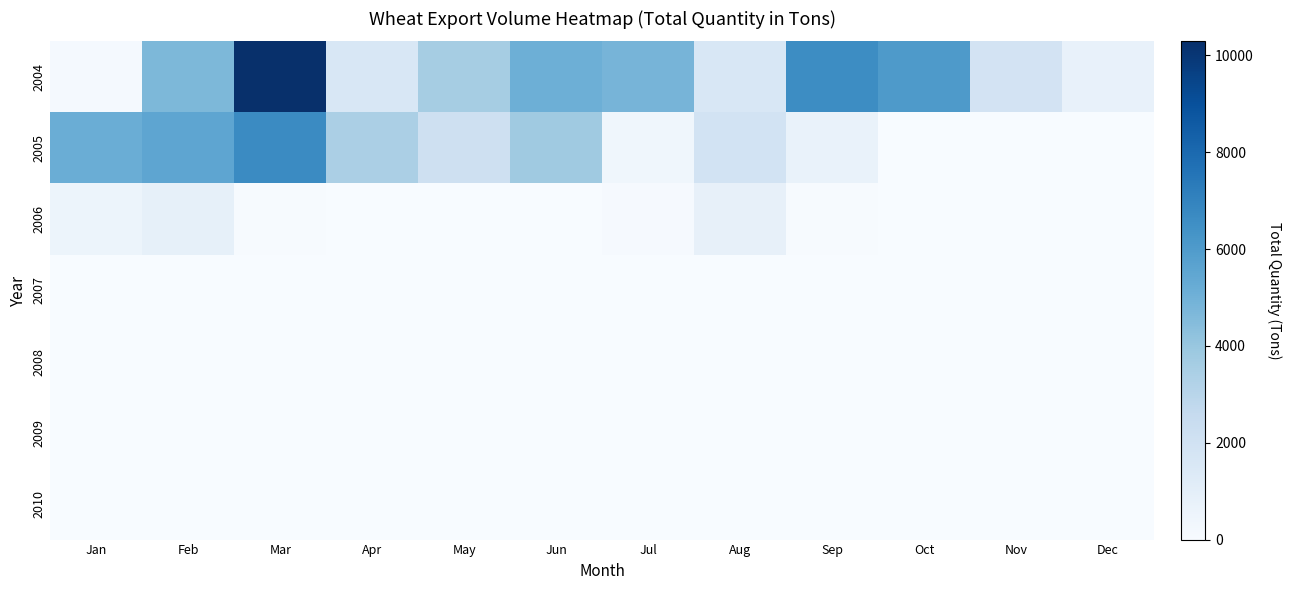

At Jul, list the series in order from smallest to largest.

2007, 2008, 2009, 2010, 2006, 2005, 2004